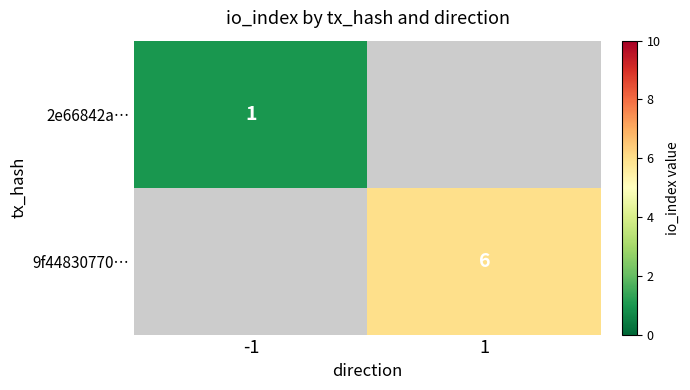

True or false: 2e66842a… has a value of 1 at -1.

True